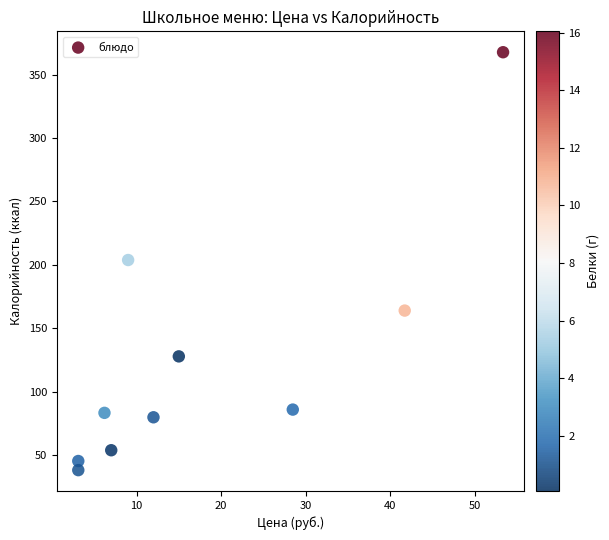

What is the average X value?

17.9